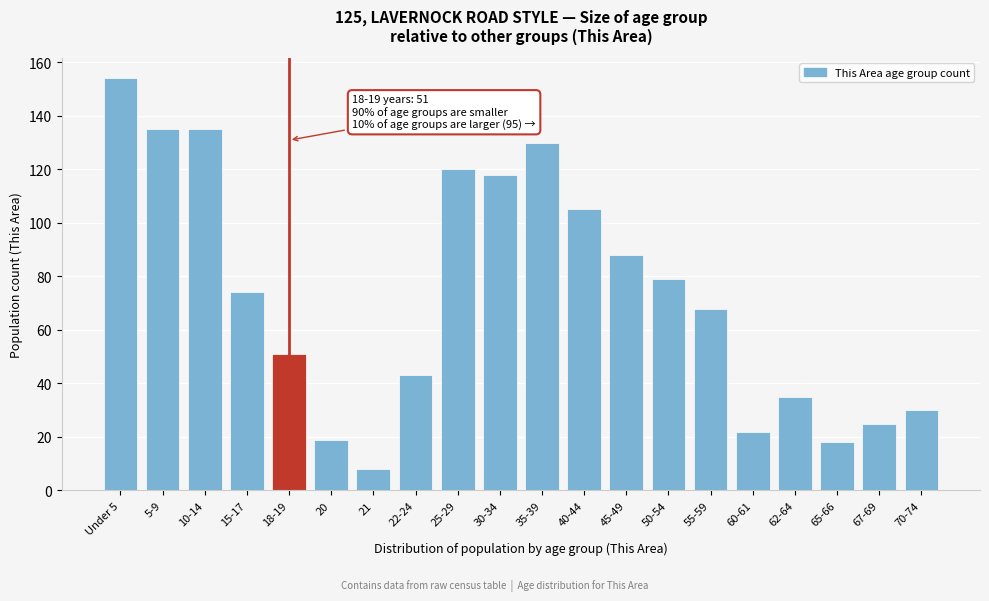

Reading left to right, extract all data points from this chart.

Under 5=154	5-9=135	10-14=135	15-17=74	18-19=51	20=19	21=8	22-24=43	25-29=120	30-34=118	35-39=130	40-44=105	45-49=88	50-54=79	55-59=68	60-61=22	62-64=35	65-66=18	67-69=25	70-74=30